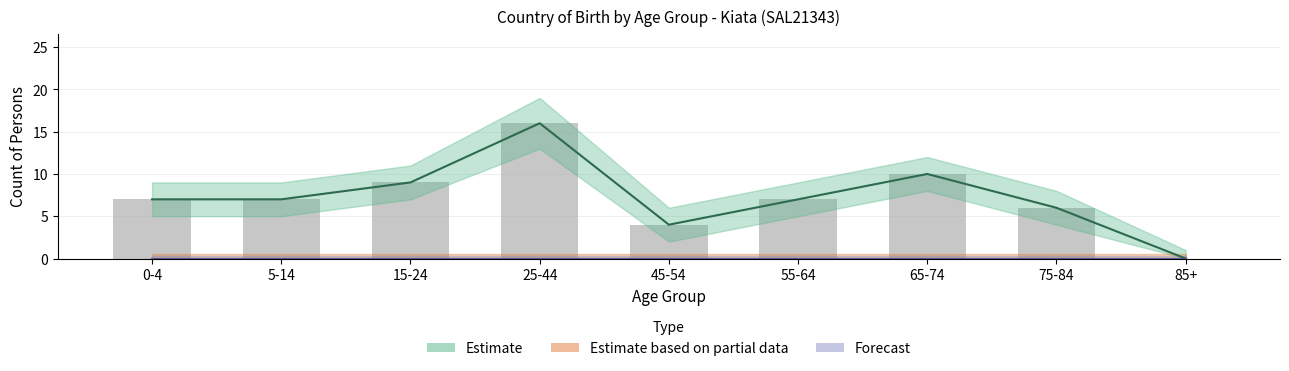

What is the average value?

7